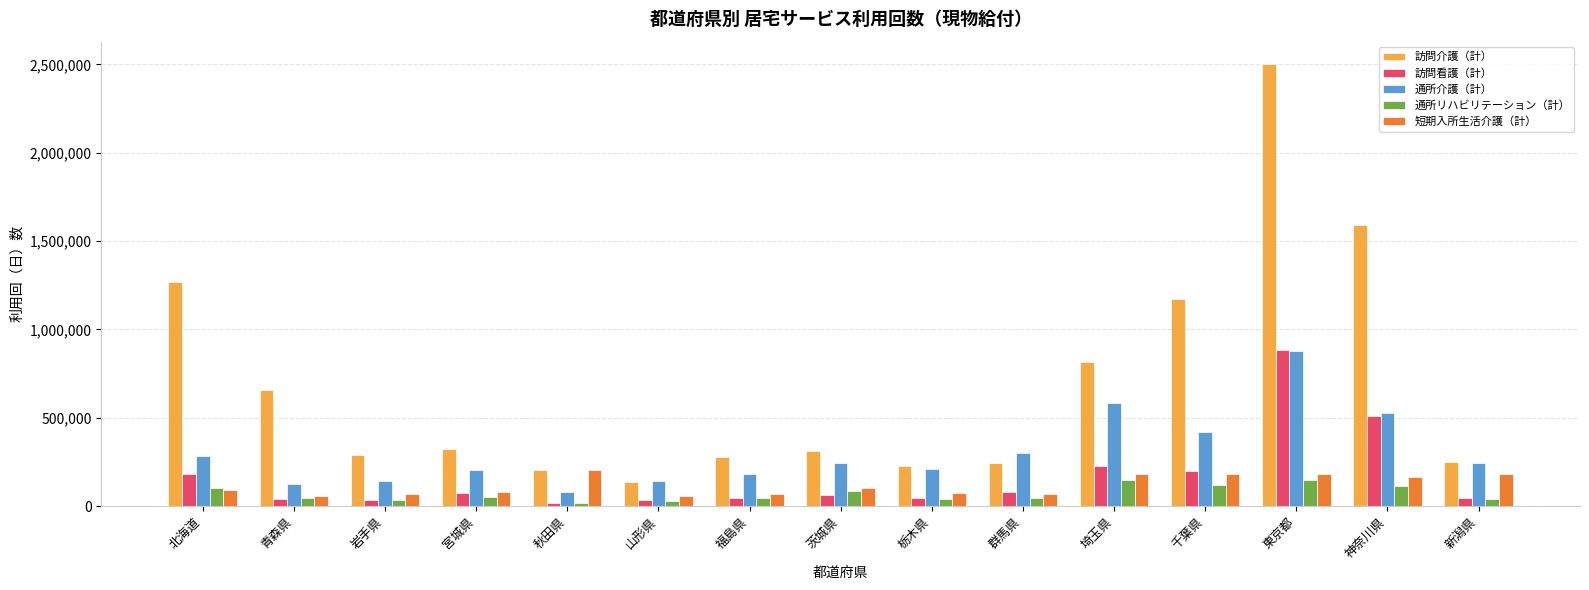

True or false: 訪問看護（計） has a value of 61663 at 茨城県.

True